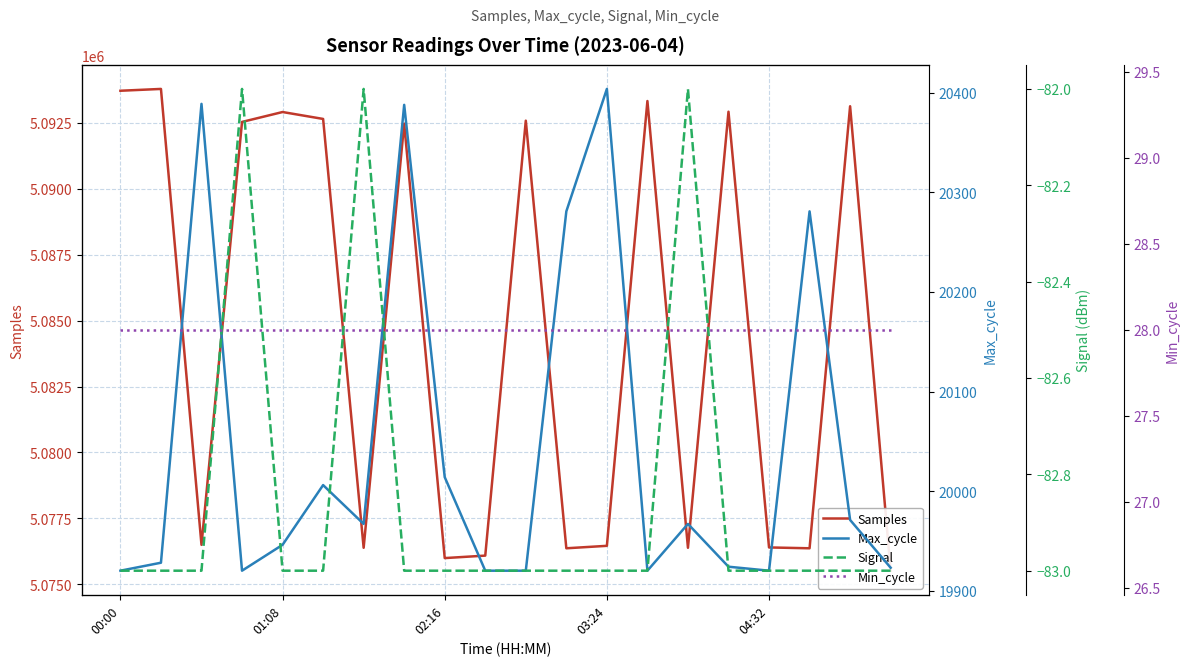

How many interior local peaks does the Signal series have?

3